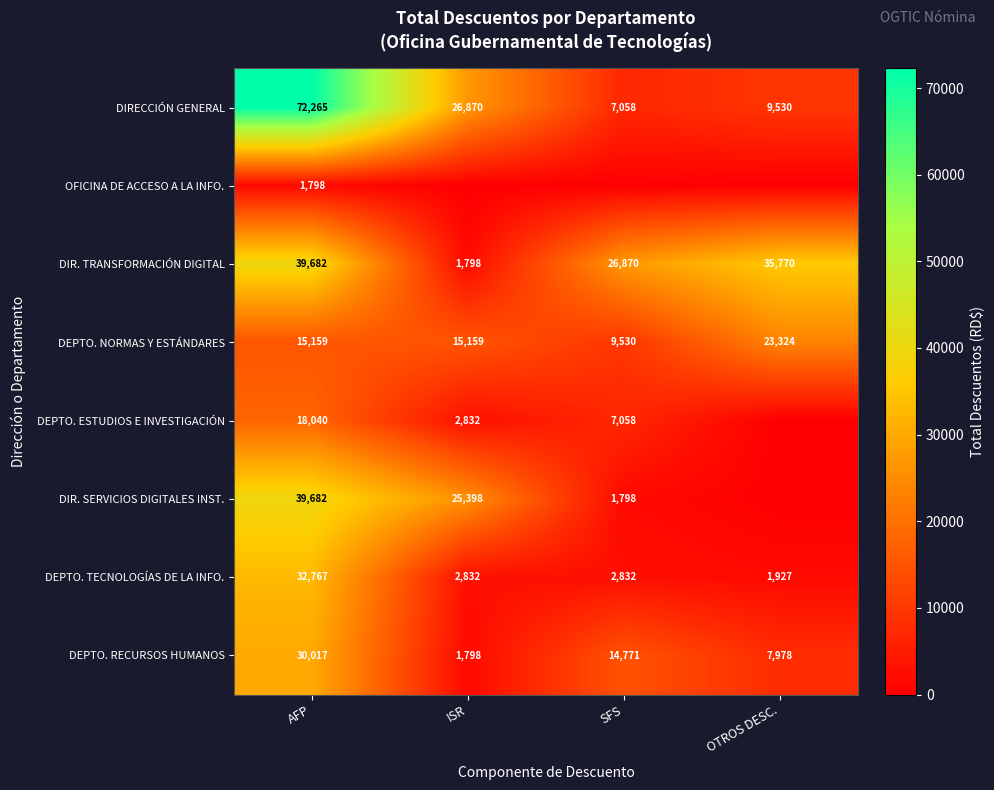

What is the difference between the maximum and second lowest values in the DIR. TRANSFORMACIÓN DIGITAL series?

12812